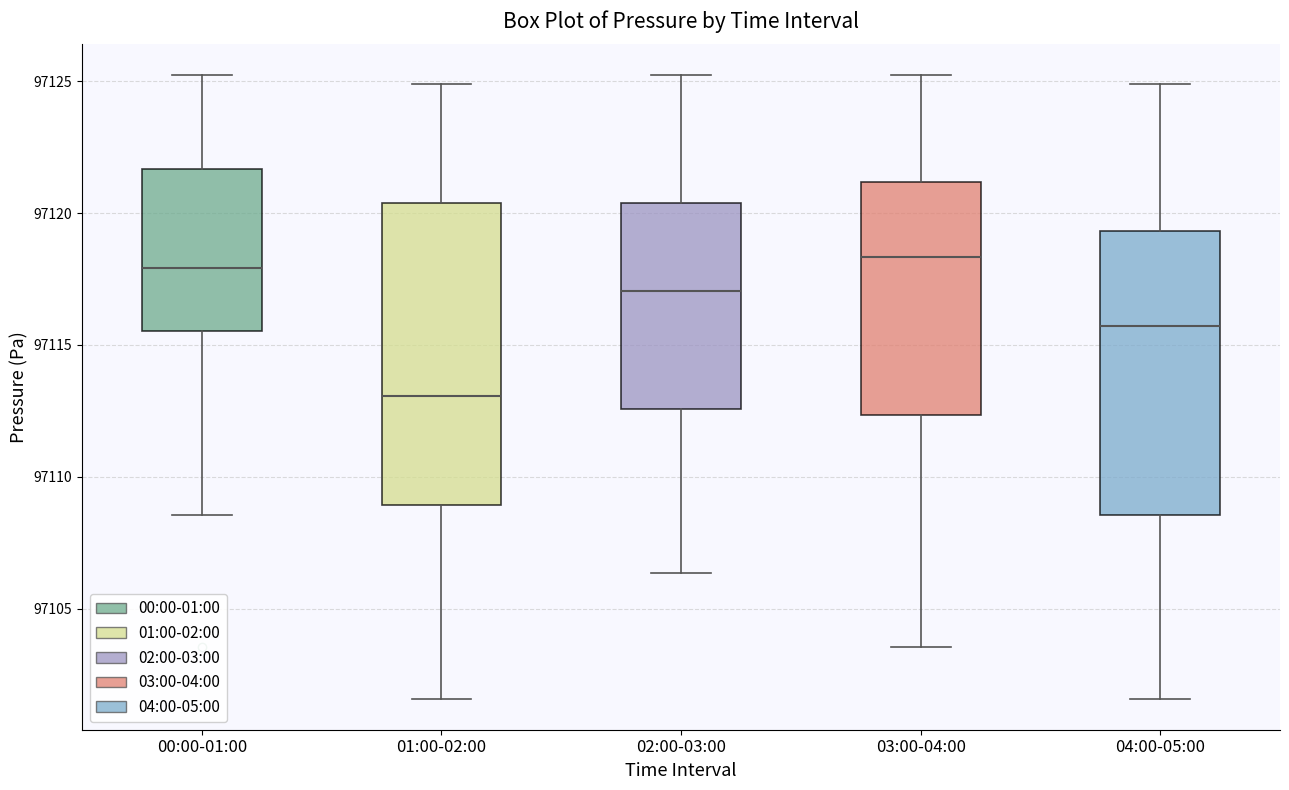

Where does the lower whisker of the box for 00:00-01:00 end on the y-axis? The values are not printed on the chart, so give them approximately, as read against the axis.

97108.5